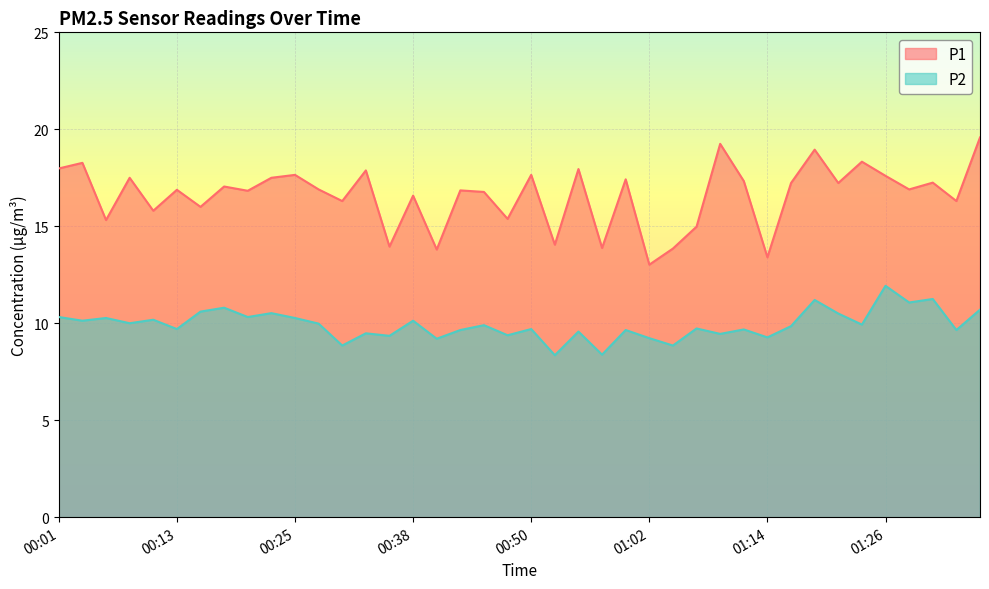

True or false: P2 and P1 intersect in this chart.

False